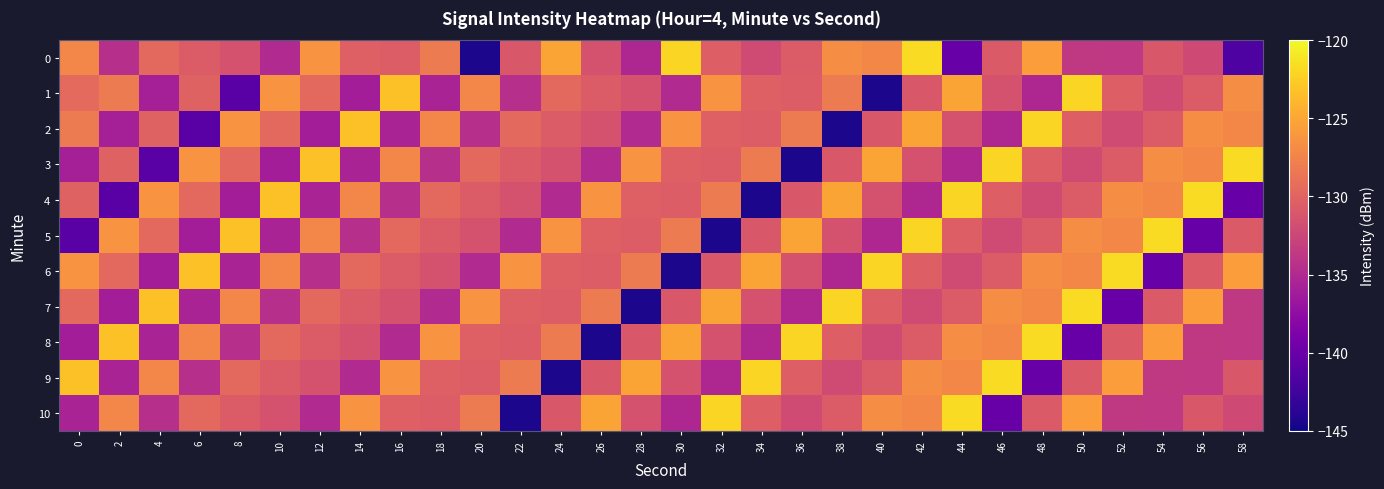

Between 40 and 2, which is larger?

40